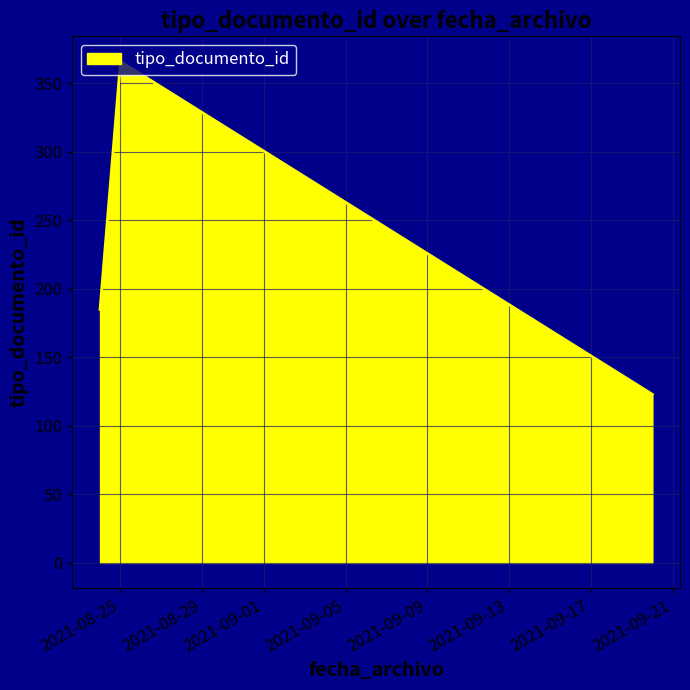

What is the sum of all values?

674